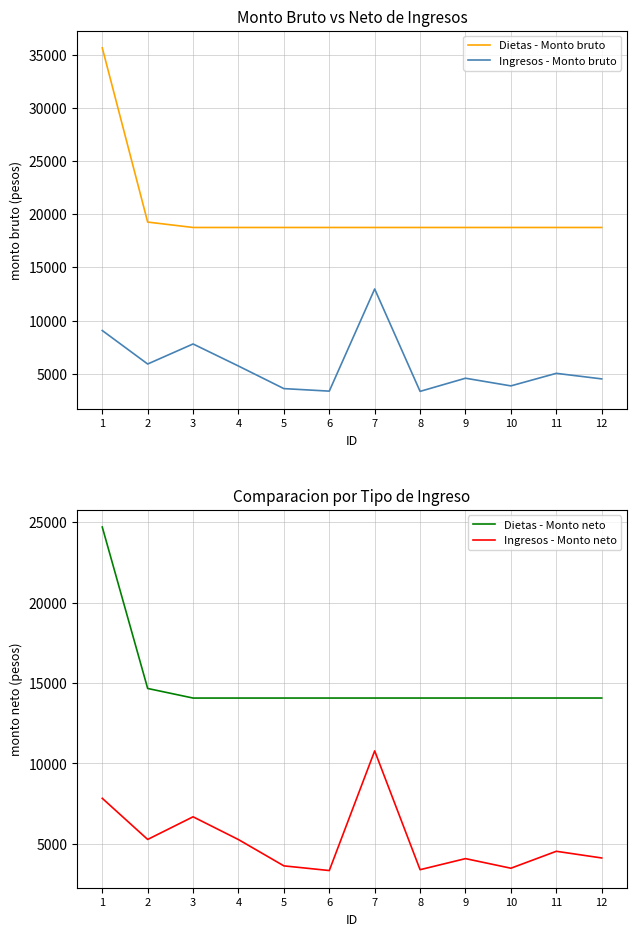

How many lines are shown in the chart?

4